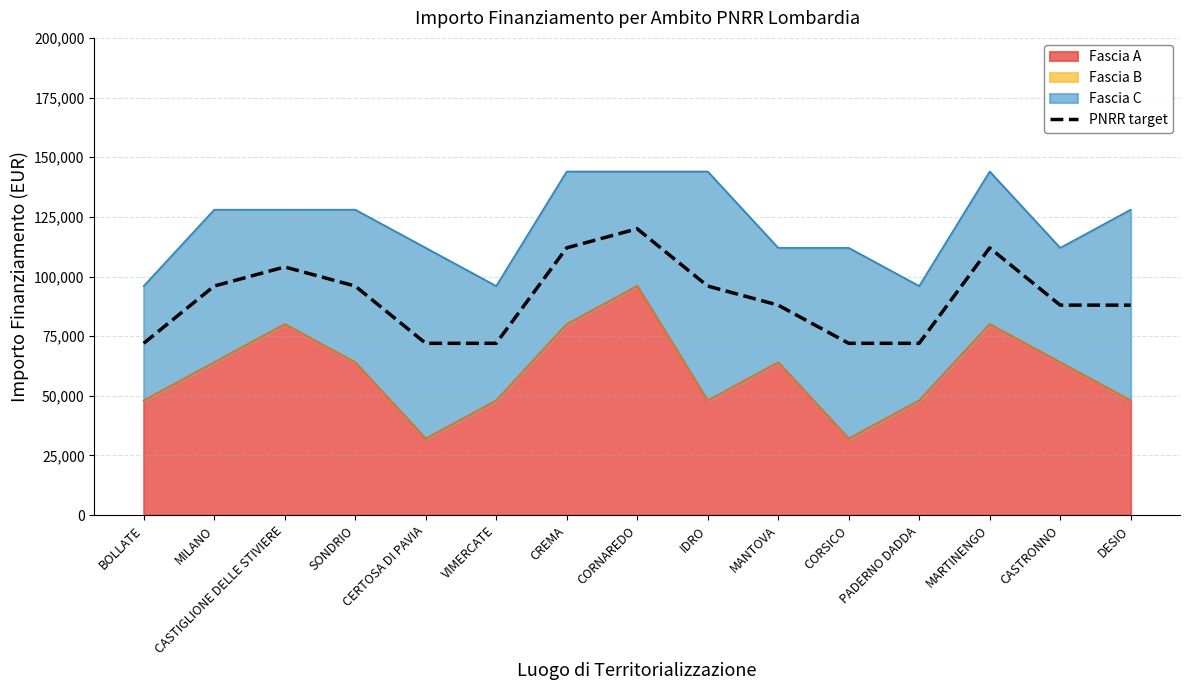

What position from the left is CREMA?

7